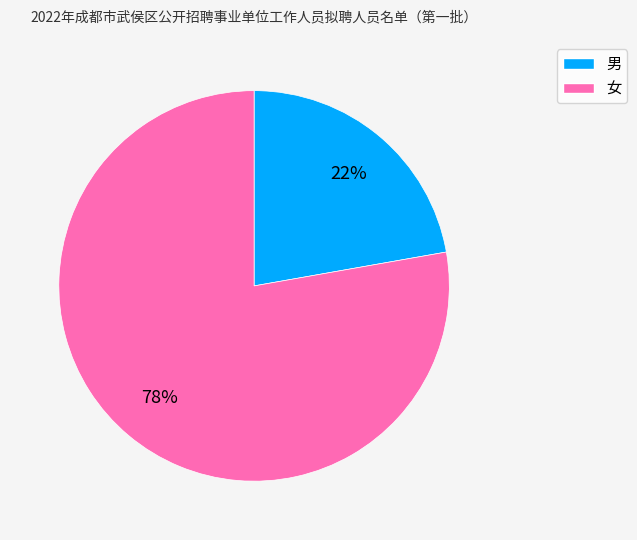

True or false: 男 accounts for 22% of the total.

True